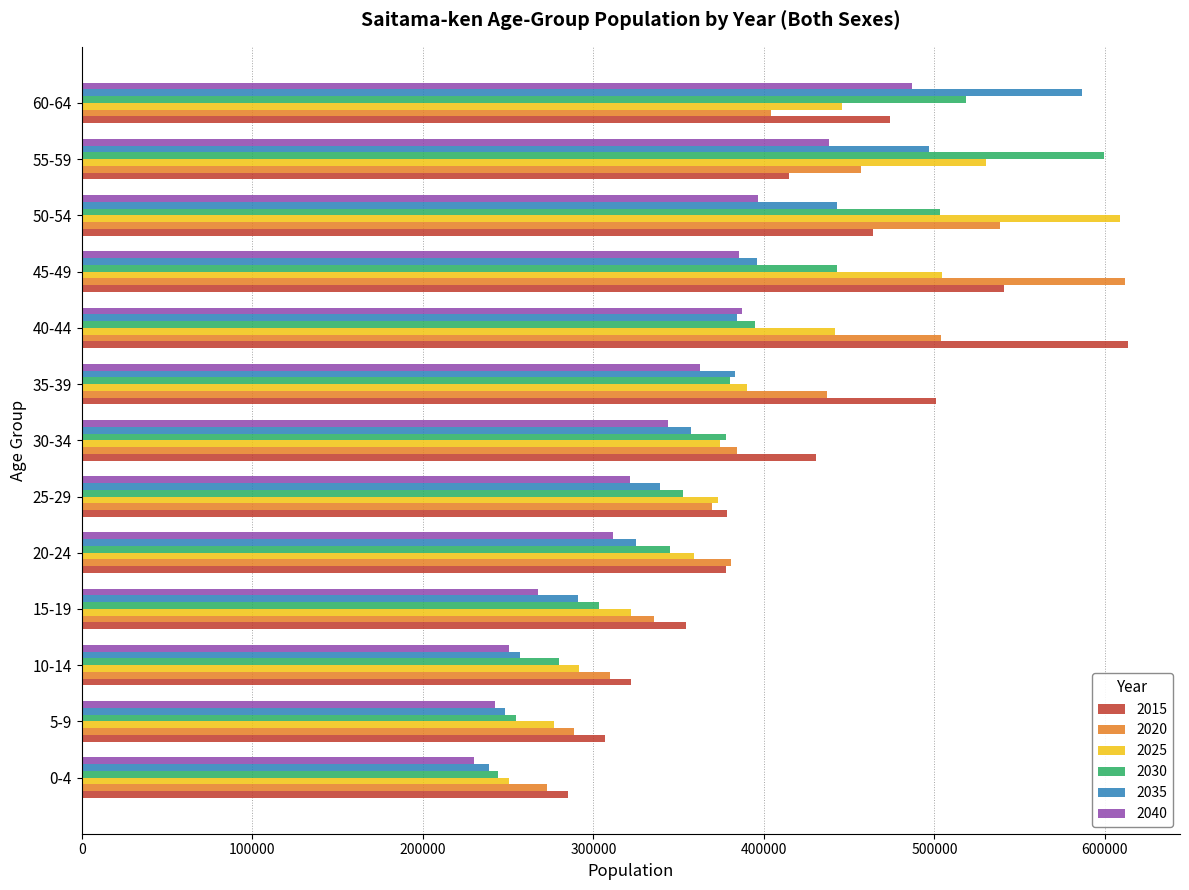

The value of 2025 at 50-54 is 608673. True or false?

True